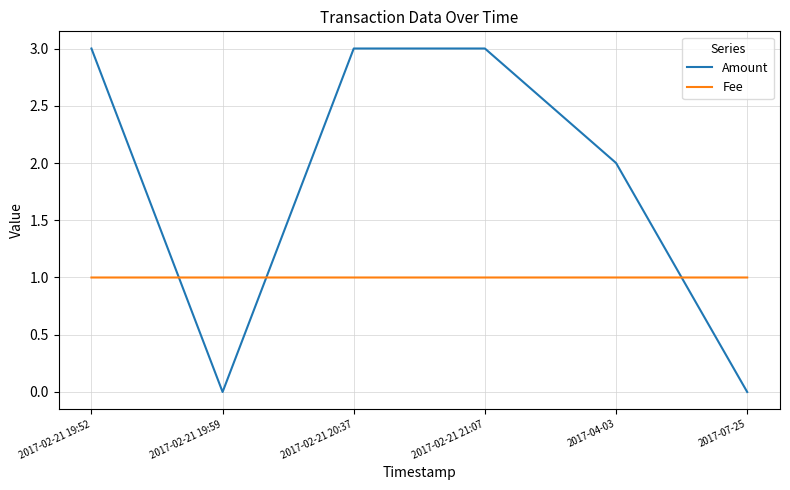

What is the difference between the maximum and second lowest values in the Amount series?

3.0